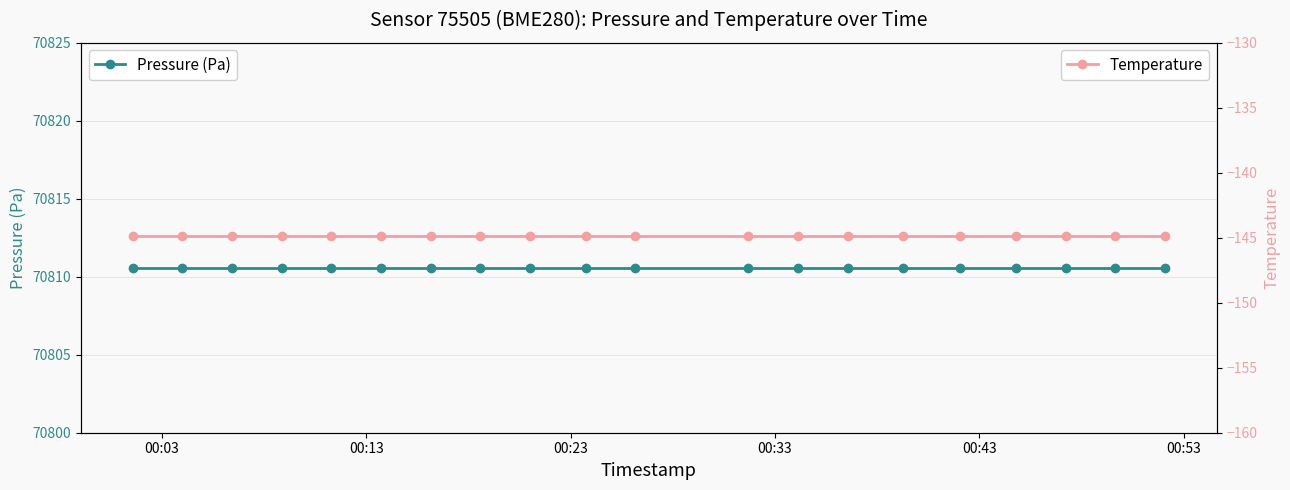

At which category is the sum across all series the highest?

00:03